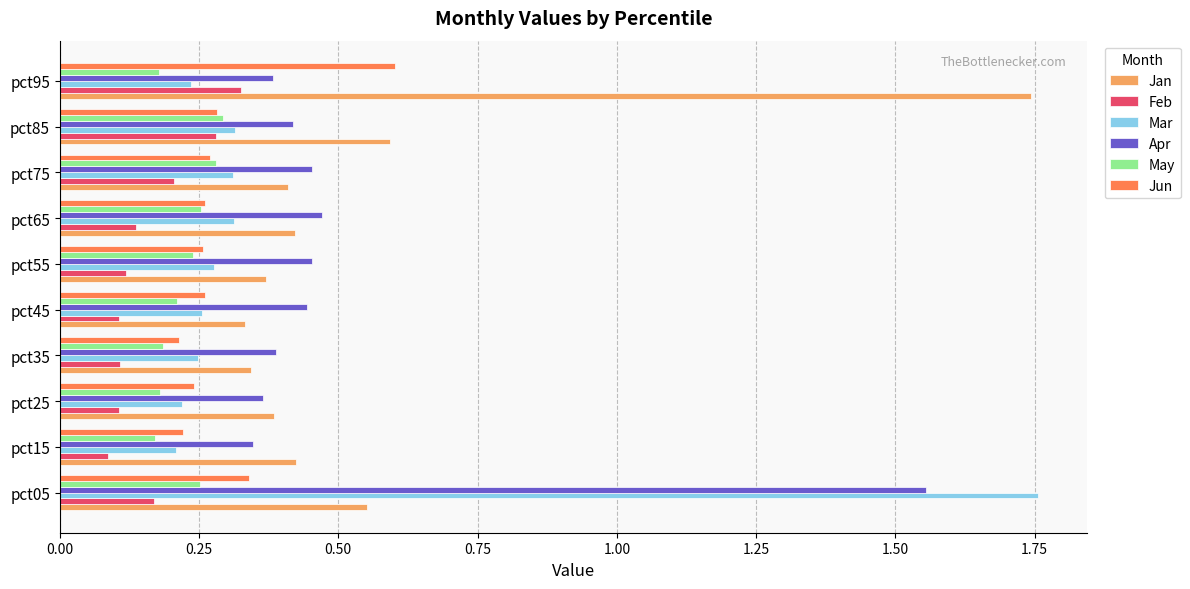

Which series has the widest spread of values?

Mar